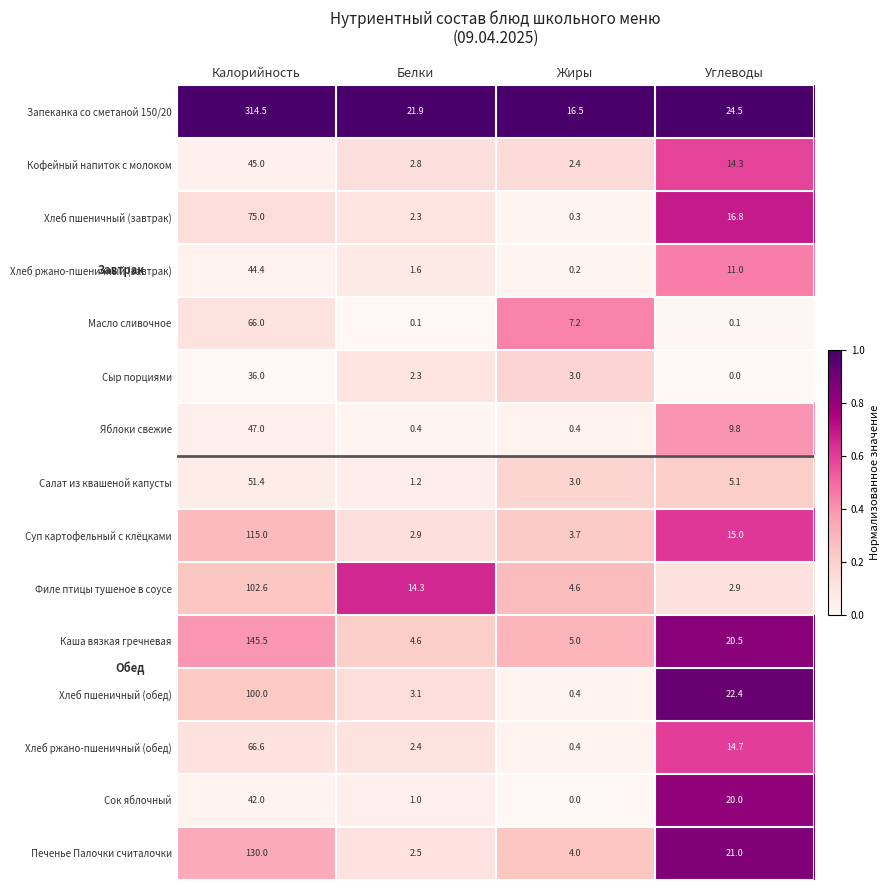

Which series has the largest total across all categories?

Запеканка со сметаной 150/20